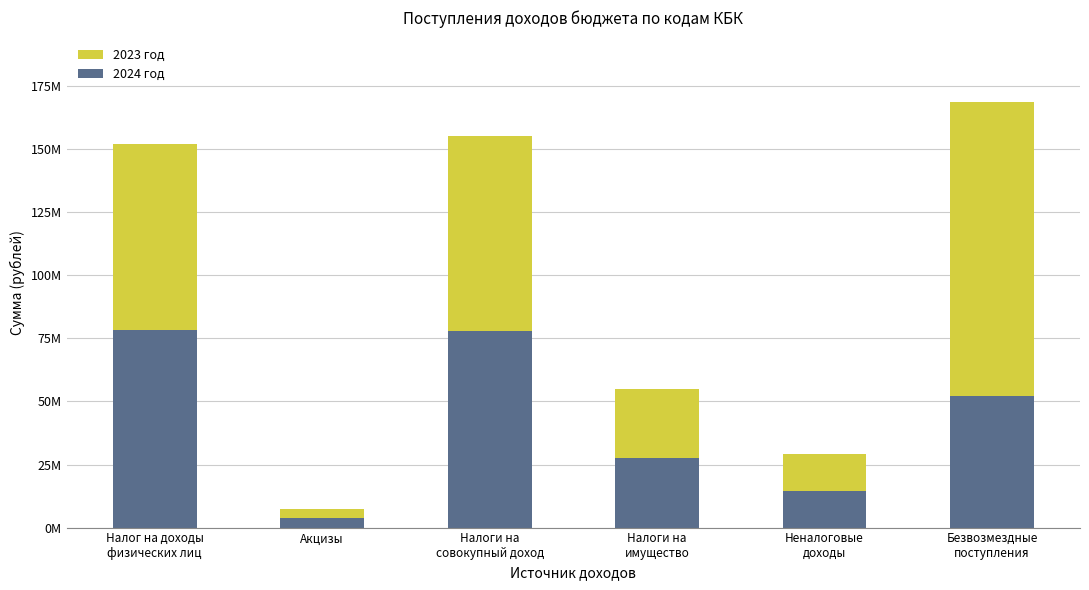

What are all the series names shown in the legend?

2023 год, 2024 год